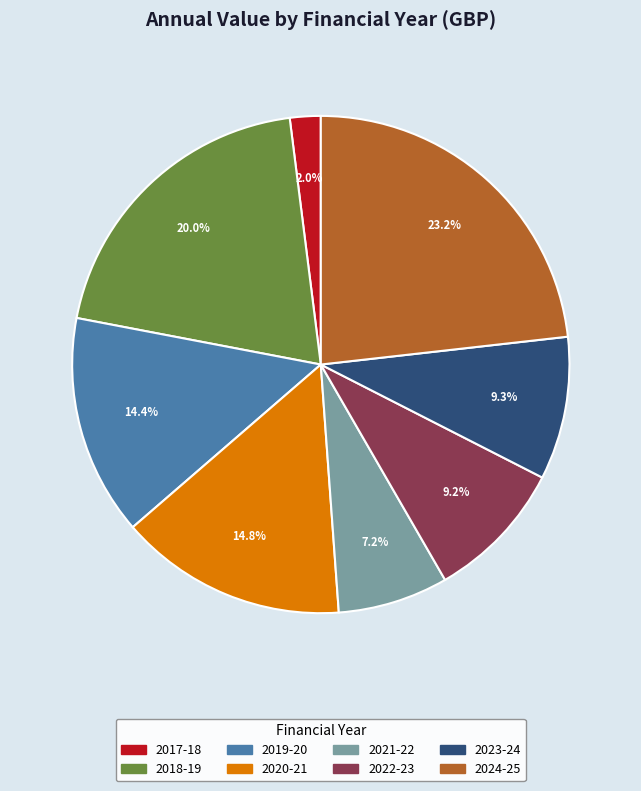

Is there a majority slice in this chart?

No